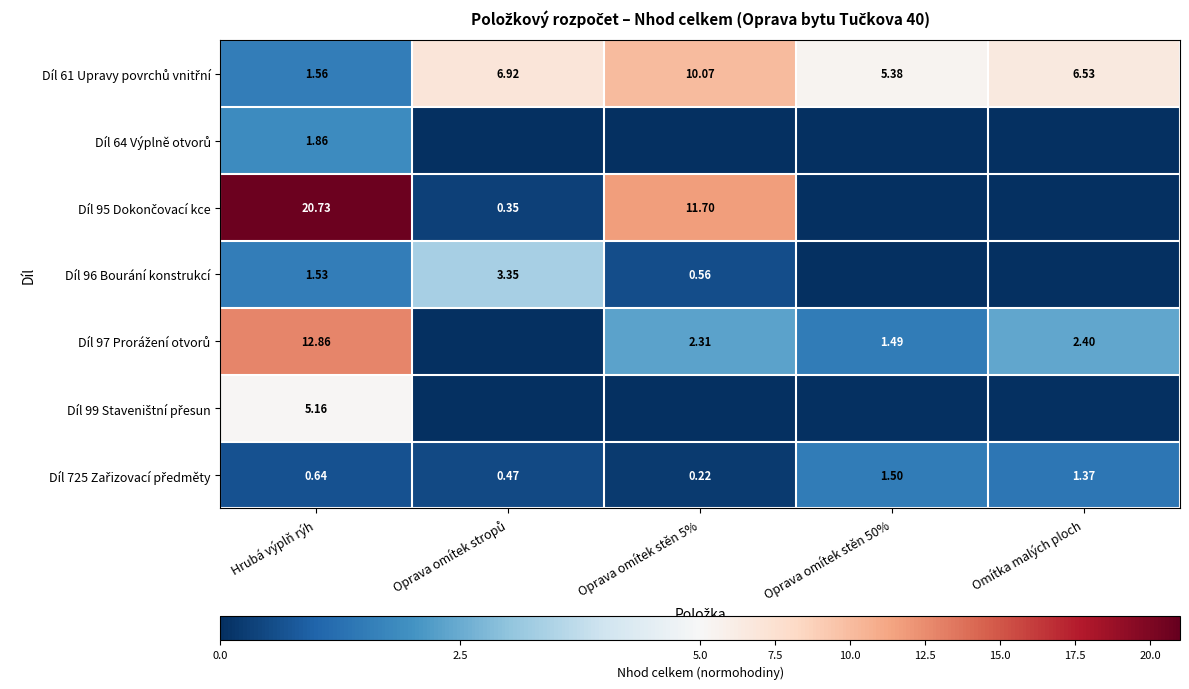

What is the difference between the second highest and minimum values in the Díl 61 Upravy povrchů vnitřní series?

5.4